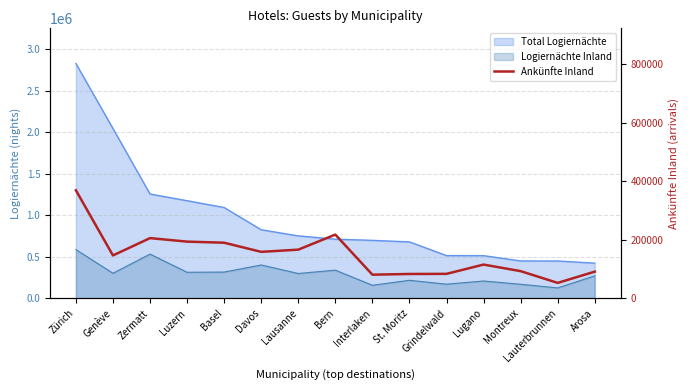

Which category has the highest value across all series?

Zürich